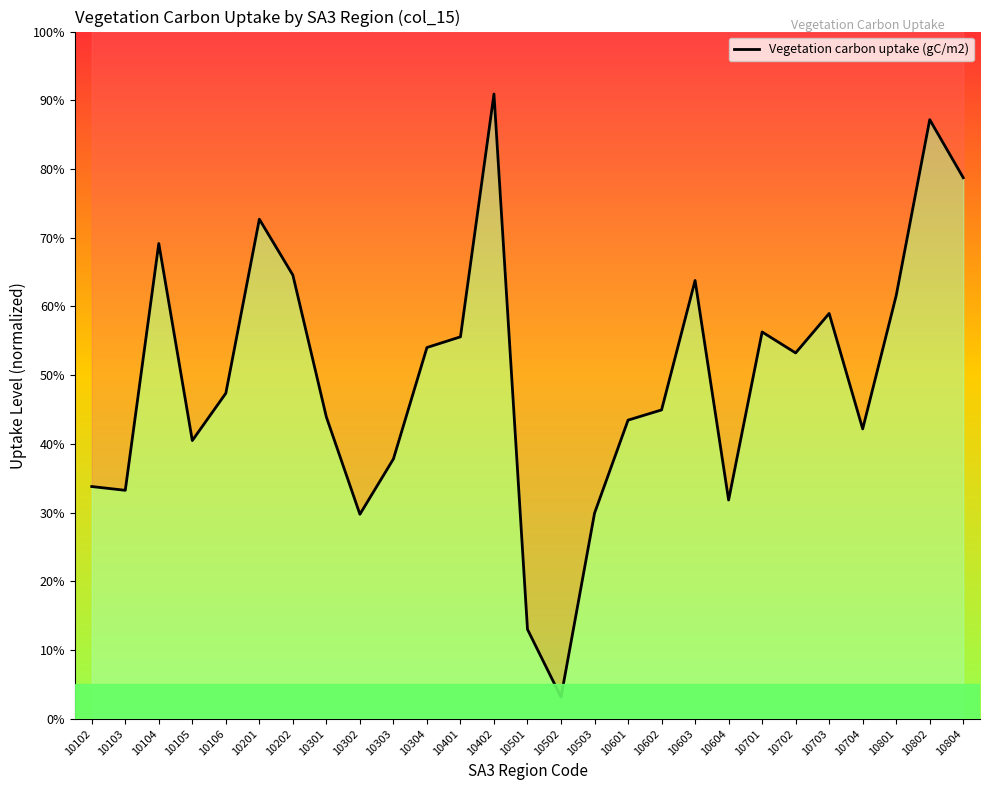

Reading left to right, transcribe all the data shown in this chart.

33.8	33.2	69.2	40.5	47.4	72.7	64.6	43.9	29.8	37.8	54.0	55.6	90.9	13.0	3.2	29.9	43.5	44.9	63.8	31.8	56.3	53.2	59.0	42.2	61.6	87.2	78.7